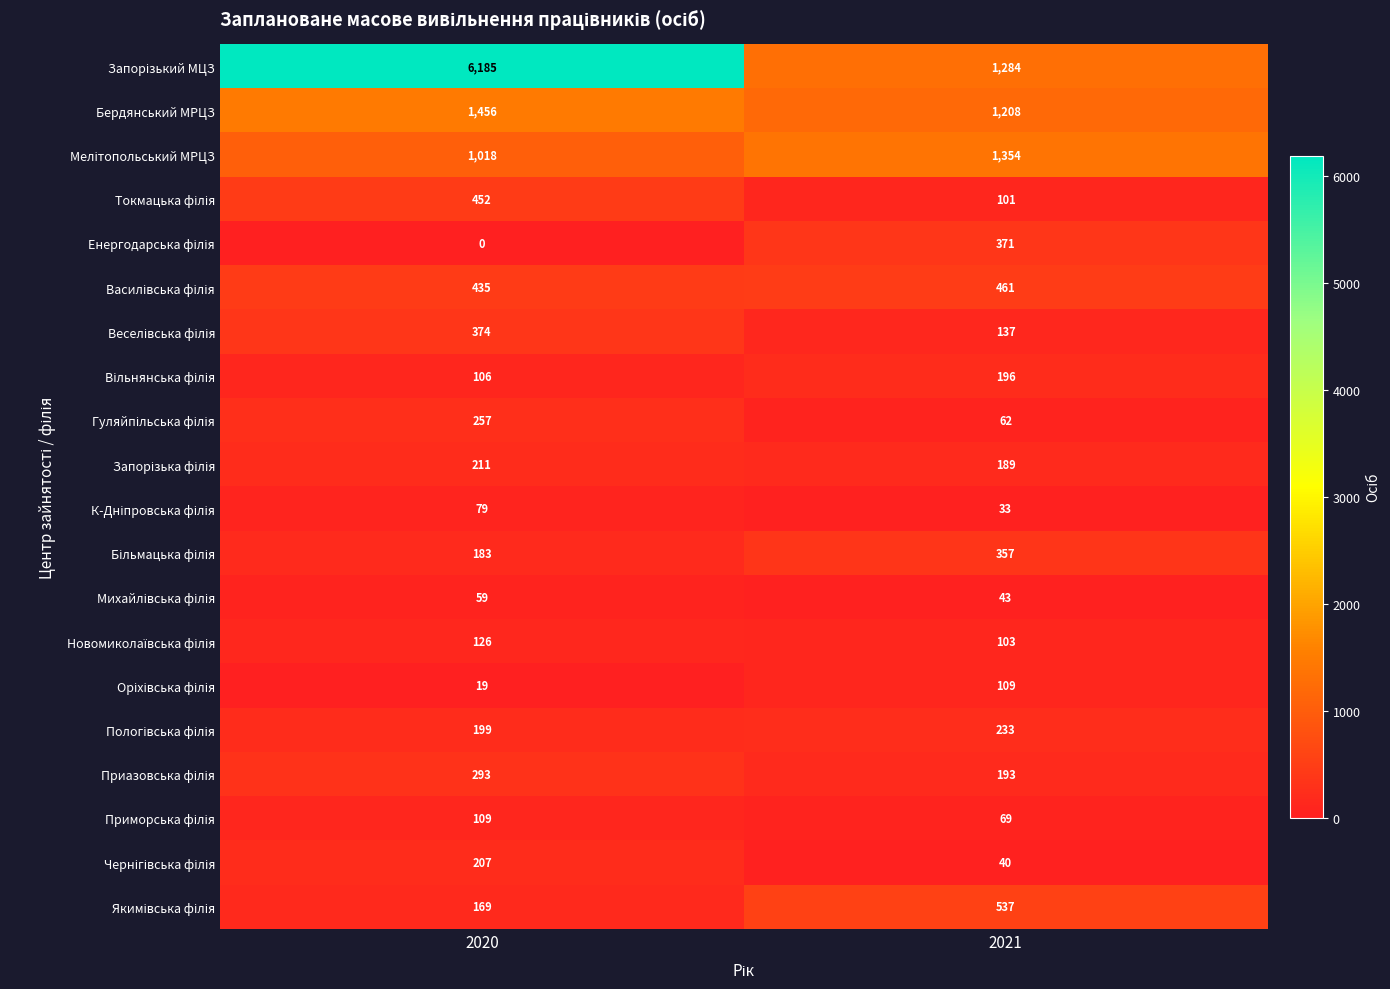

The Бердянський МРЦЗ series shows 2286 at 2020. True or false?

False